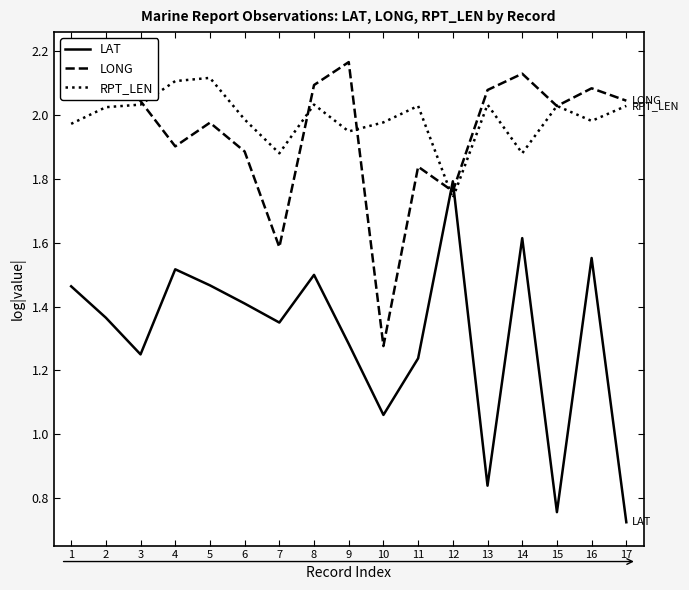

What is the lowest value of the LAT series?

0.7